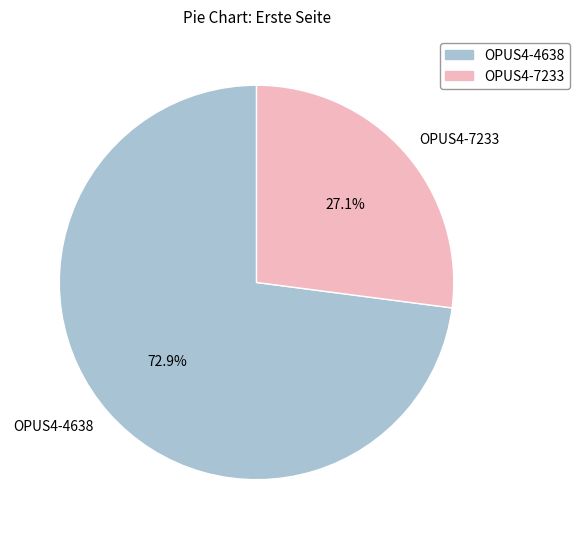

Is there any slice that represents more than half of the pie?

Yes